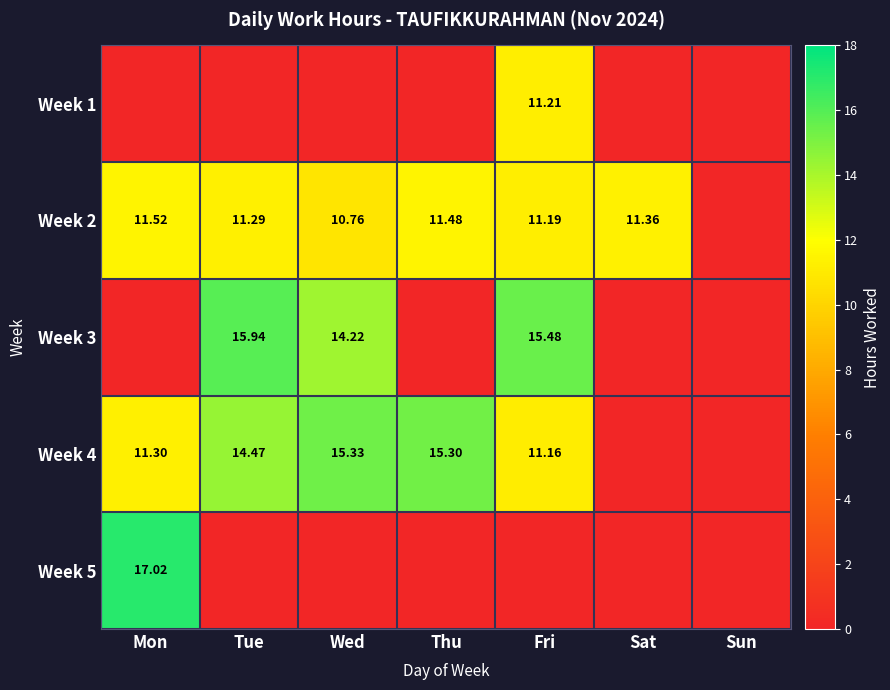

Where is Week 1 nearest to the value 5?

Mon